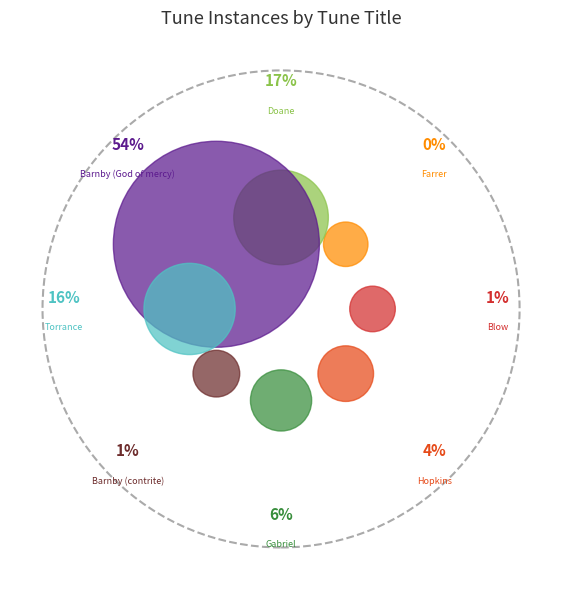

What percentage is NOT represented by [O holy Savior, Friend unseen] (Farrer)?

99.6%